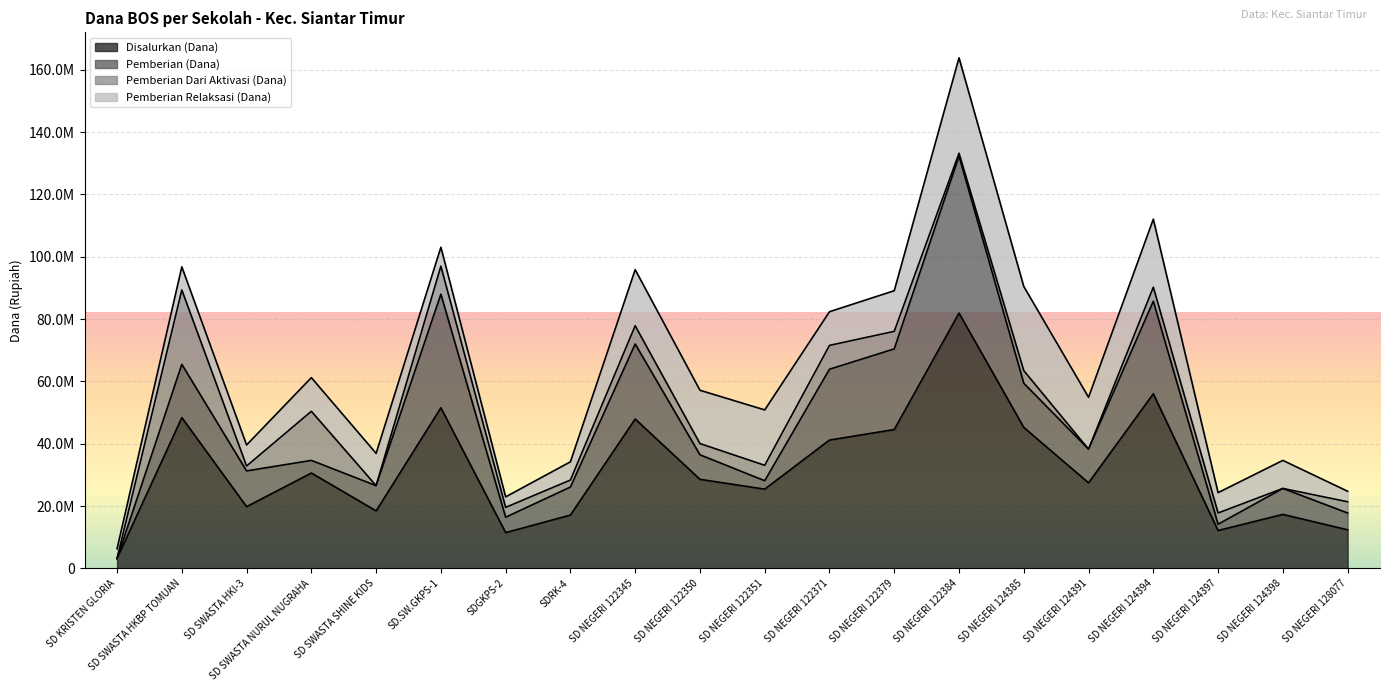

Reading left to right, list all the values displayed in this chart.

Disalurkan (Dana): SD KRISTEN GLORIA=3150000	SD SWASTA HKBP TOMUAN=48375000	SD SWASTA HKI-3=19800000	SD SWASTA NURUL NUGRAHA=30600000	SD SWASTA SHINE KIDS=18450000	SD.SW.GKPS-1=51525000	SDGKPS-2=11475000	SDRK-4=17100000	SD NEGERI 122345=47925000	SD NEGERI 122350=28575000	SD NEGERI 122351=25425000	SD NEGERI 122371=41175000	SD NEGERI 122379=44550000	SD NEGERI 122384=81900000	SD NEGERI 124385=45225000	SD NEGERI 124391=27450000	SD NEGERI 124394=56025000	SD NEGERI 124397=12150000	SD NEGERI 124398=17325000	SD NEGERI 128077=12375000
Pemberian (Dana): SD KRISTEN GLORIA=0	SD SWASTA HKBP TOMUAN=17100000	SD SWASTA HKI-3=11475000	SD SWASTA NURUL NUGRAHA=4050000	SD SWASTA SHINE KIDS=8100000	SD.SW.GKPS-1=36450000	SDGKPS-2=4950000	SDRK-4=9000000	SD NEGERI 122345=24075000	SD NEGERI 122350=7875000	SD NEGERI 122351=2700000	SD NEGERI 122371=22725000	SD NEGERI 122379=25875000	SD NEGERI 122384=50400000	SD NEGERI 124385=14175000	SD NEGERI 124391=10800000	SD NEGERI 124394=29700000	SD NEGERI 124397=2025000	SD NEGERI 124398=8325000	SD NEGERI 128077=5400000
Pemberian Dari Aktivasi (Dana): SD KRISTEN GLORIA=0	SD SWASTA HKBP TOMUAN=23850000	SD SWASTA HKI-3=1575000	SD SWASTA NURUL NUGRAHA=15750000	SD SWASTA SHINE KIDS=0	SD.SW.GKPS-1=9000000	SDGKPS-2=3150000	SDRK-4=2250000	SD NEGERI 122345=5850000	SD NEGERI 122350=3600000	SD NEGERI 122351=4950000	SD NEGERI 122371=7650000	SD NEGERI 122379=5625000	SD NEGERI 122384=900000	SD NEGERI 124385=4050000	SD NEGERI 124391=0	SD NEGERI 124394=4500000	SD NEGERI 124397=3600000	SD NEGERI 124398=0	SD NEGERI 128077=3600000
Pemberian Relaksasi (Dana): SD KRISTEN GLORIA=3150000	SD SWASTA HKBP TOMUAN=7425000	SD SWASTA HKI-3=6750000	SD SWASTA NURUL NUGRAHA=10800000	SD SWASTA SHINE KIDS=10350000	SD.SW.GKPS-1=6075000	SDGKPS-2=3375000	SDRK-4=5850000	SD NEGERI 122345=18000000	SD NEGERI 122350=17100000	SD NEGERI 122351=17775000	SD NEGERI 122371=10800000	SD NEGERI 122379=13050000	SD NEGERI 122384=30600000	SD NEGERI 124385=27000000	SD NEGERI 124391=16650000	SD NEGERI 124394=21825000	SD NEGERI 124397=6525000	SD NEGERI 124398=9000000	SD NEGERI 128077=3375000